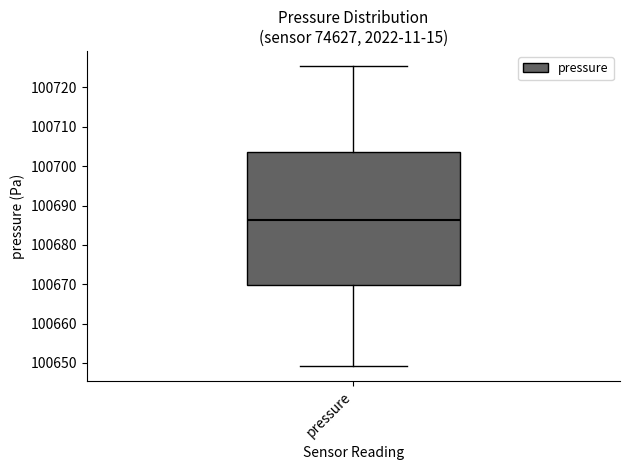

Transcribe this box plot: give where the median line is, the range the box spans, and where the two whiskers end, as read against the y-axis. The values are not printed on the chart, so give them approximately, as read against the axis.

median 100686, box 100670 to 100704, whiskers 100649 to 100725